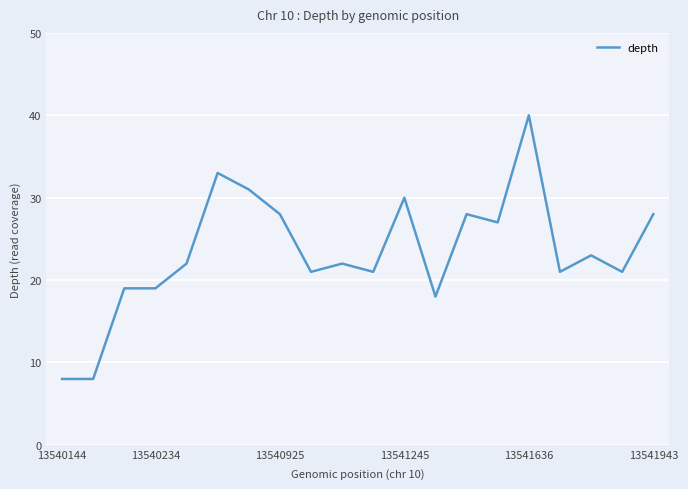

What is the greatest value displayed?

40